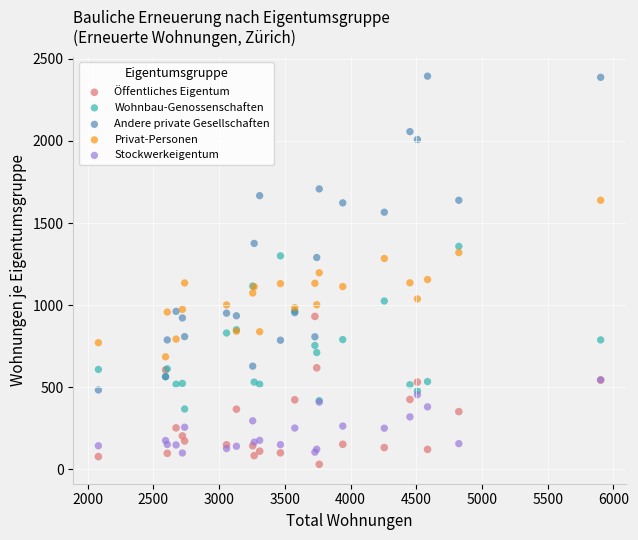

Which series reaches the maximum Y coordinate?

Andere private Gesellschaften